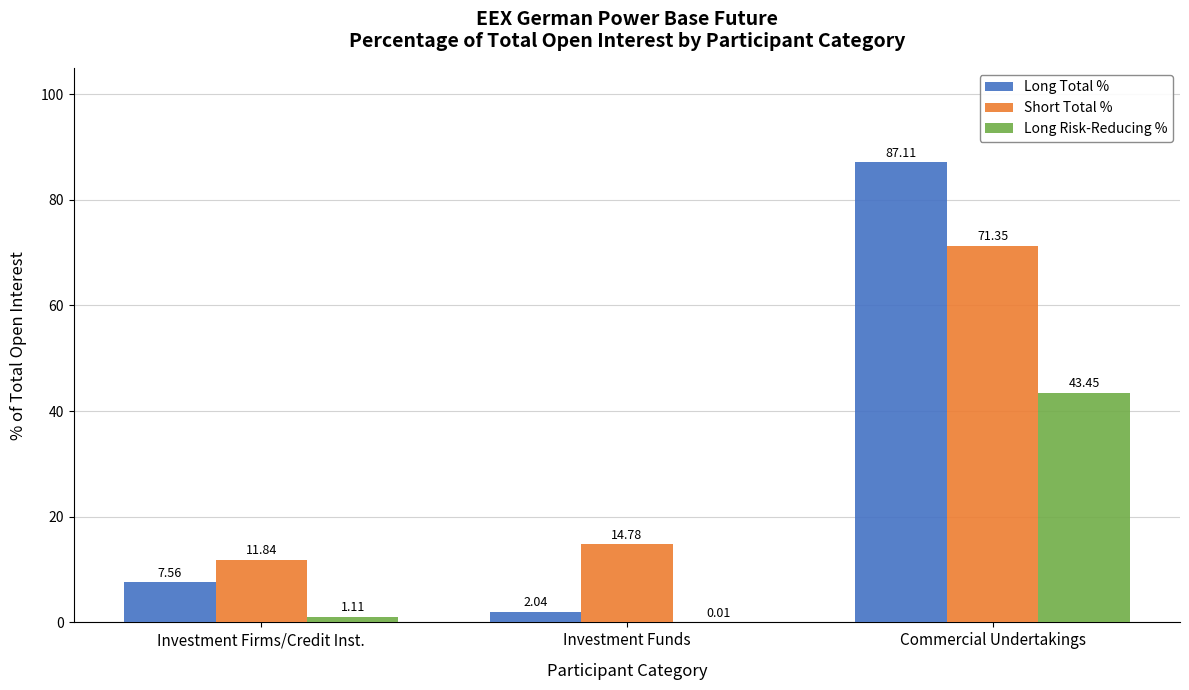

What are all the series names shown in the legend?

Long Total %, Short Total %, Long Risk-Reducing %